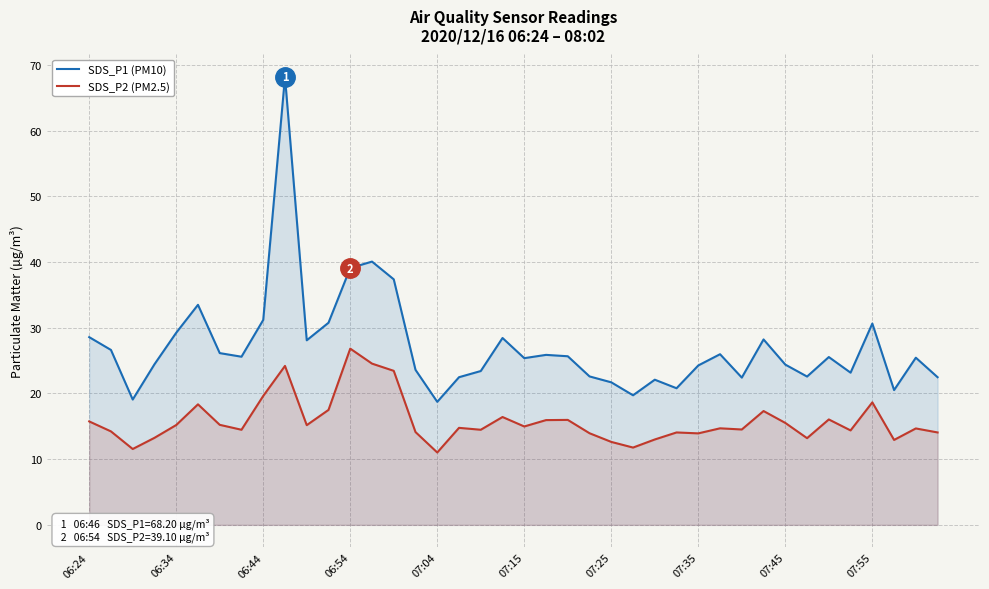

Count the number of categories in the chart.

40